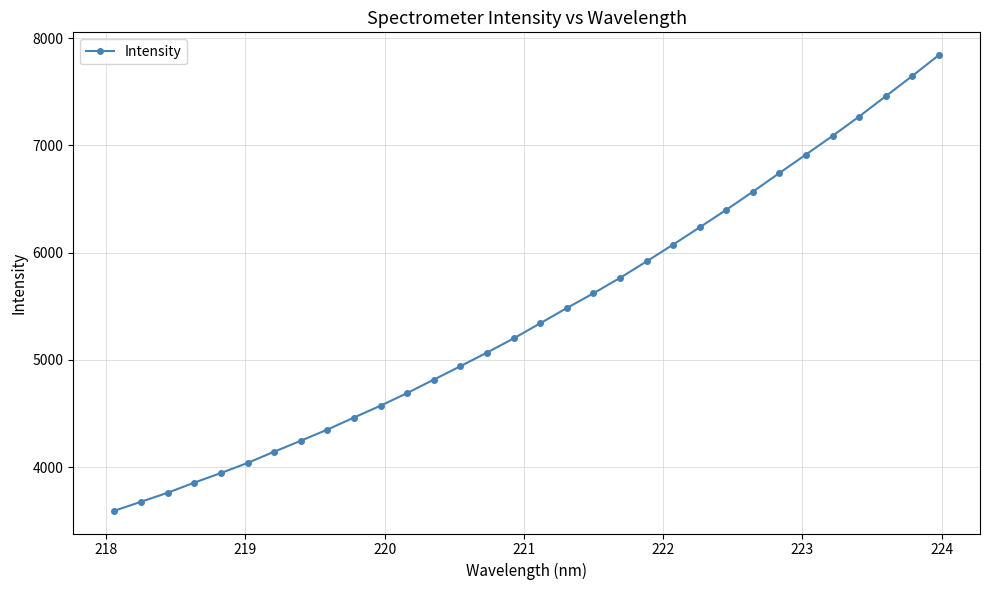

Count the number of data series in this chart.

1